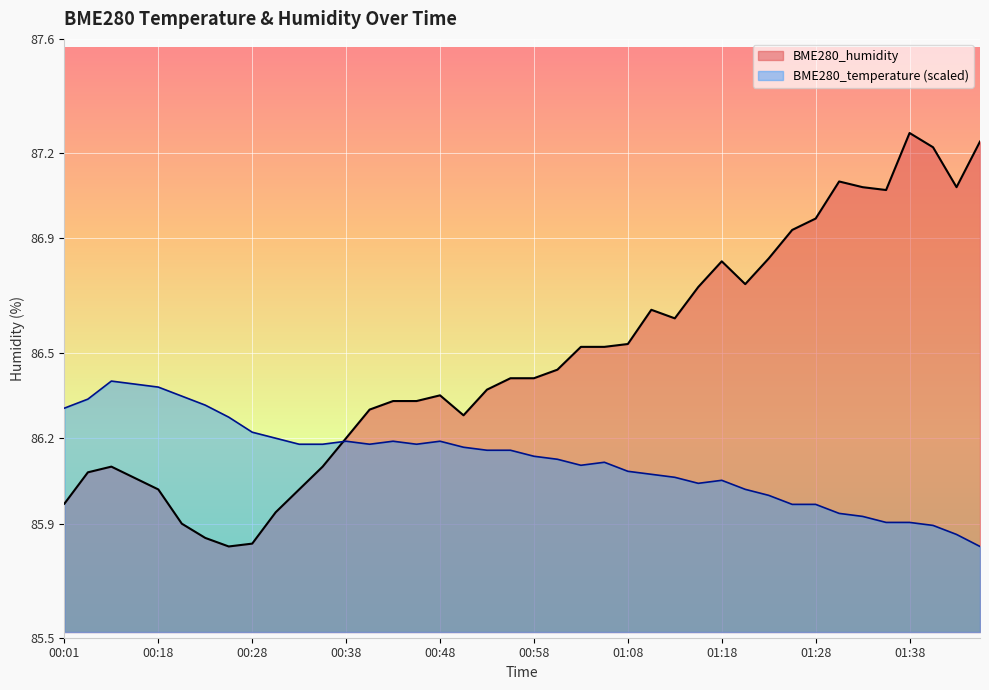

After their last crossing, which series has the higher values: BME280_humidity or BME280_temperature?

BME280_humidity